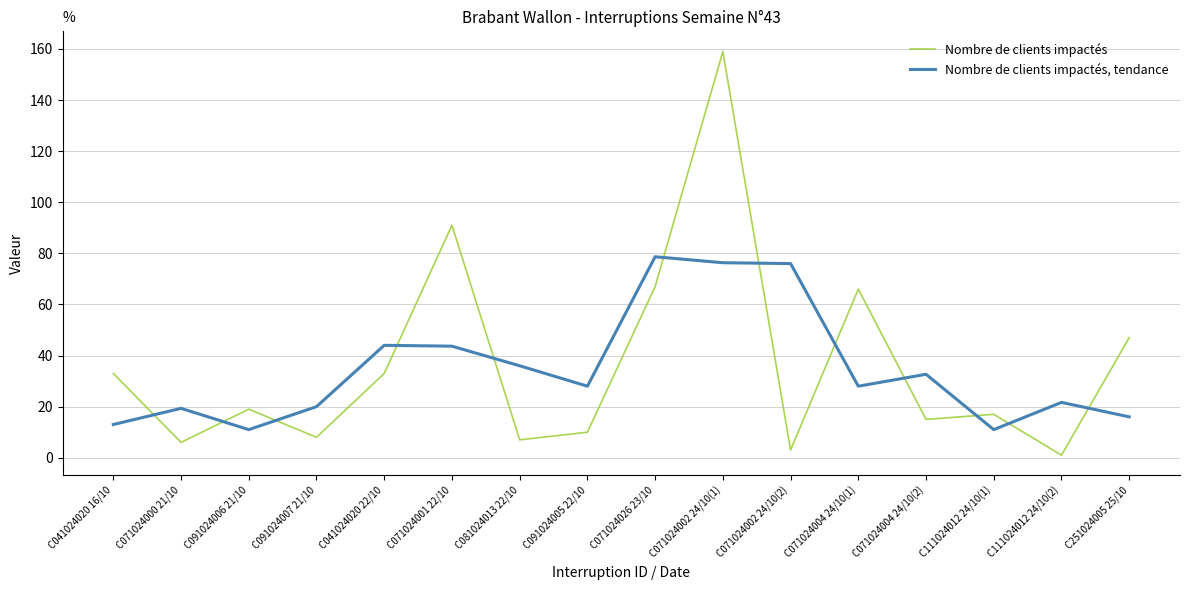

Rank the series by their average value, from highest to lowest.

Nombre de clients impactés, Nombre de clients impactés, tendance